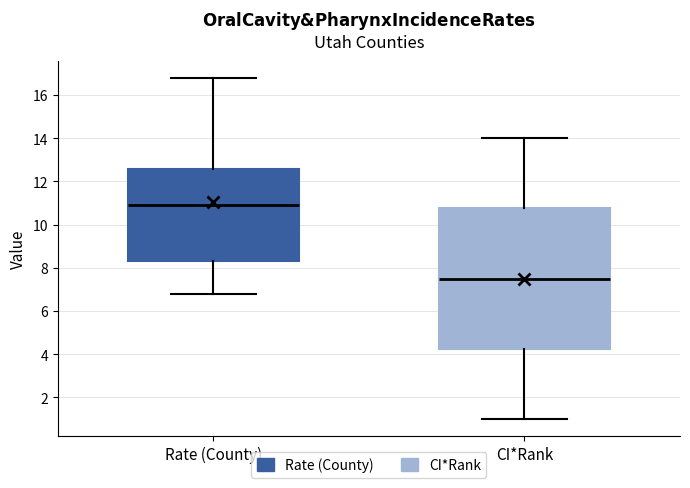

Comparing the boxes themselves (not the whiskers), which one is the tallest?

CI*Rank